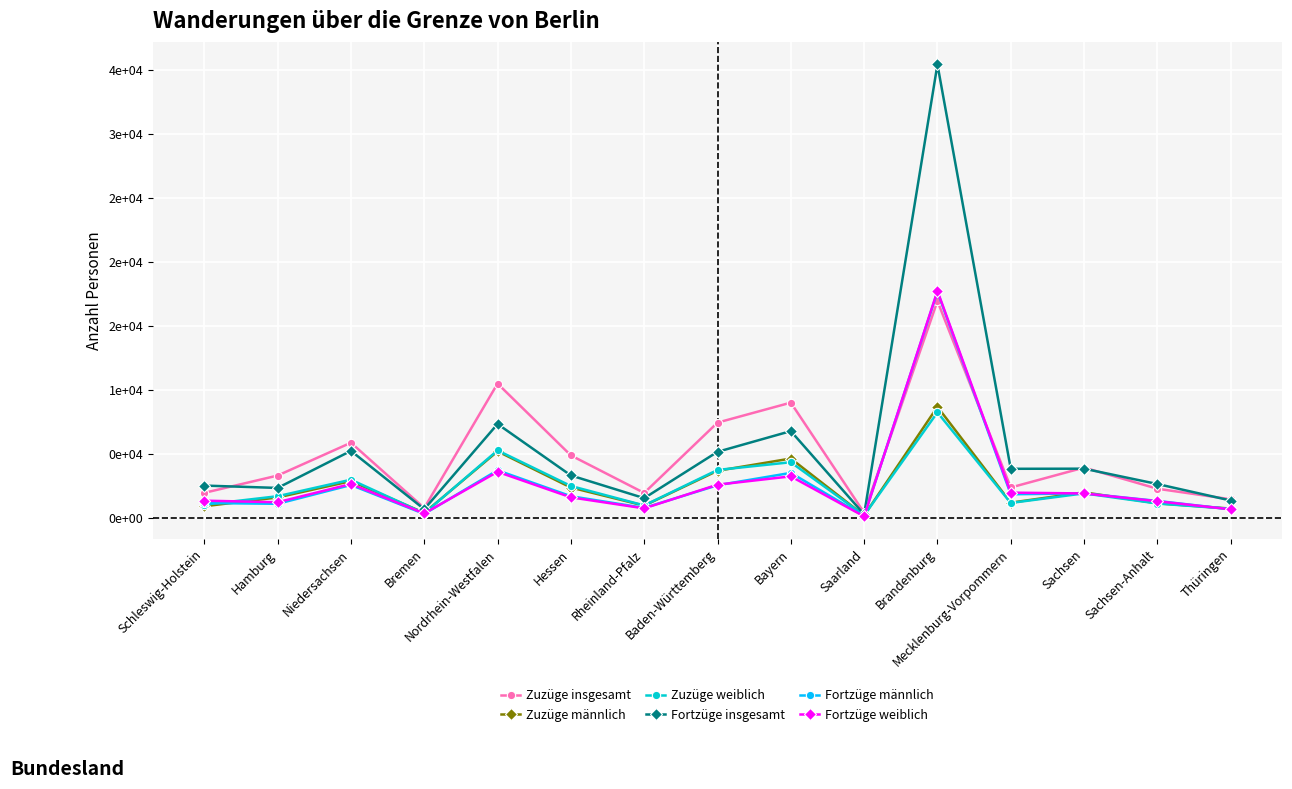

What are all the series names shown in the legend?

Zuzüge insgesamt, Zuzüge männlich, Zuzüge weiblich, Fortzüge insgesamt, Fortzüge männlich, Fortzüge weiblich